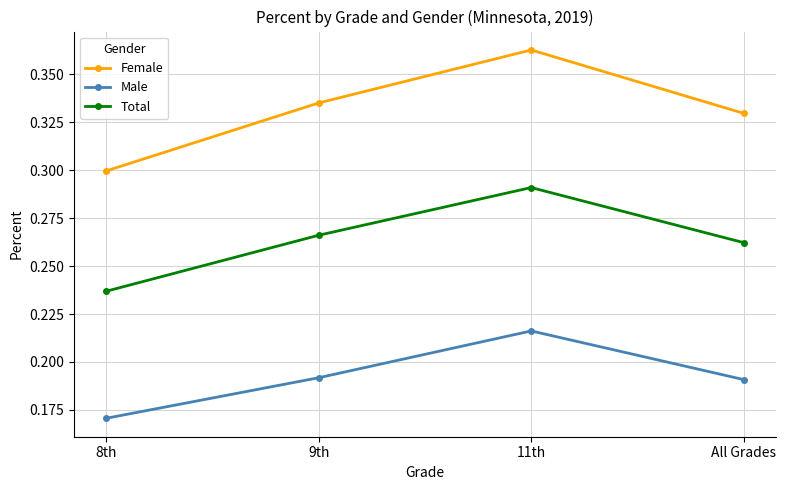

List the series in order of their peak value, lowest first.

Male, Total, Female